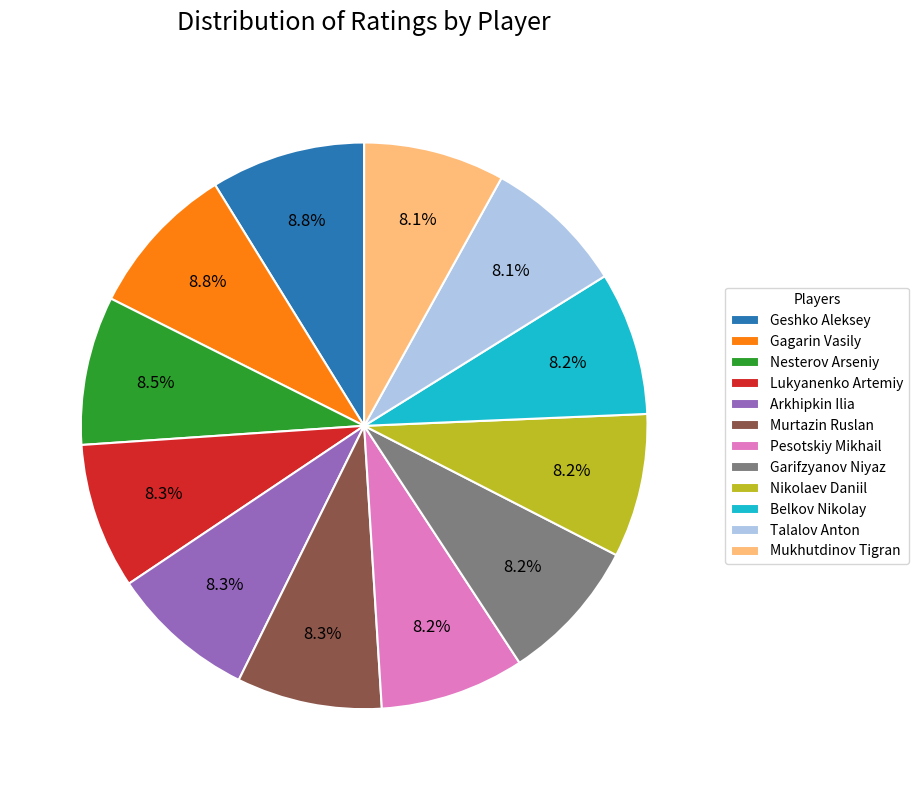

Combined, what portion of the pie is Pesotskiy Mikhail and Arkhipkin Ilia?

16.5%